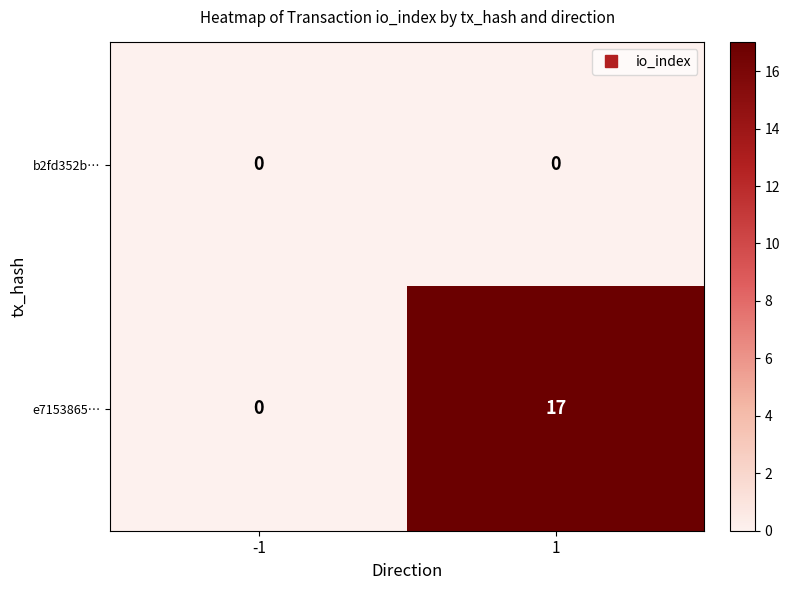

What is the total value across all series at 1?

17